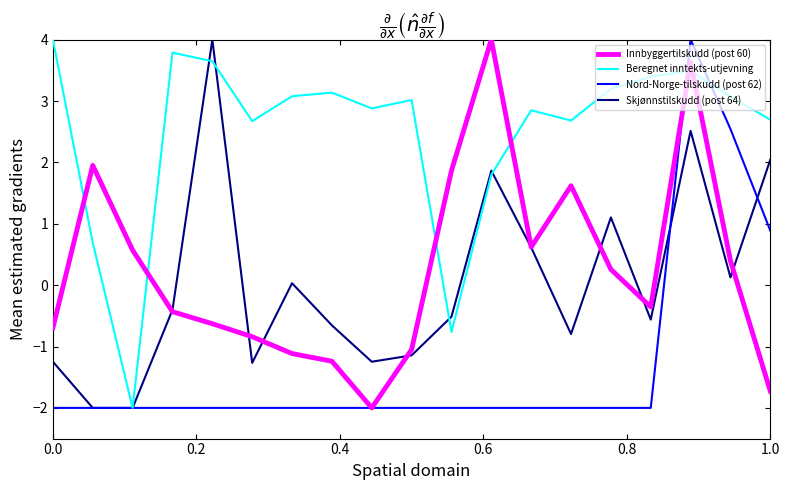

What is the minimum value for Beregnet inntekts-utjevning?

-2.0